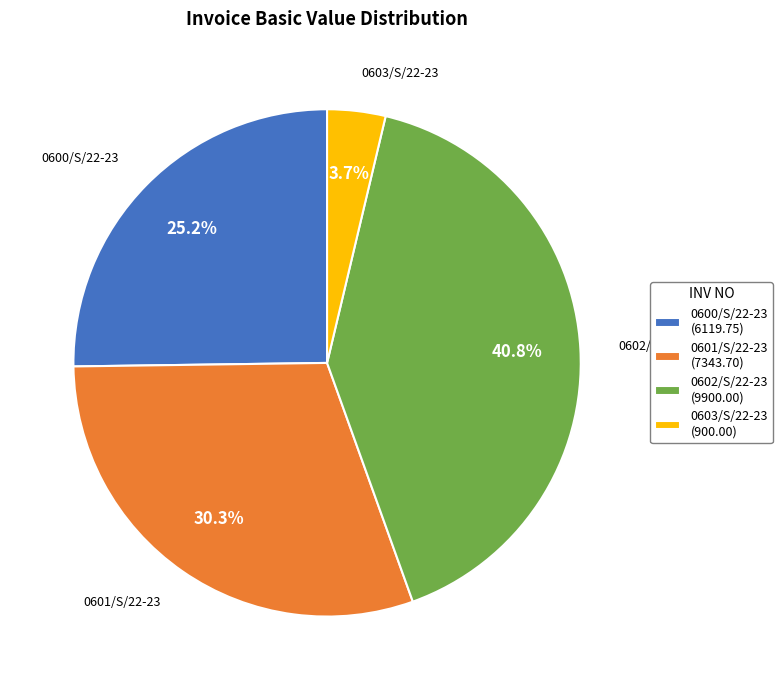

What percentage is the 0602/S/22-23 slice, to the nearest percent?

41%